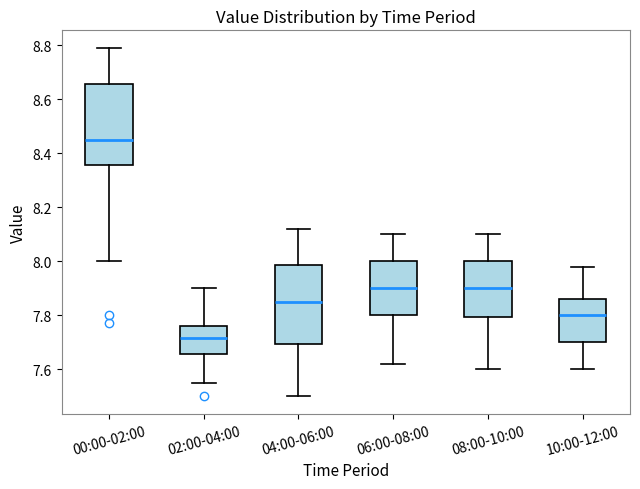

Reading left to right, read every box against the y-axis: the position of its median line, the range the box covers, and the ends of its whiskers. The values are not printed on the chart, so give them approximately, as read against the axis.

00:00-02:00: median 8.46, box 8.36 to 8.66, whiskers 8.00 to 8.80
02:00-04:00: median 7.72, box 7.66 to 7.76, whiskers 7.56 to 7.90
04:00-06:00: median 7.86, box 7.70 to 7.98, whiskers 7.50 to 8.12
06:00-08:00: median 7.90, box 7.80 to 8.00, whiskers 7.62 to 8.10
08:00-10:00: median 7.90, box 7.80 to 8.00, whiskers 7.60 to 8.10
10:00-12:00: median 7.80, box 7.70 to 7.86, whiskers 7.60 to 7.98